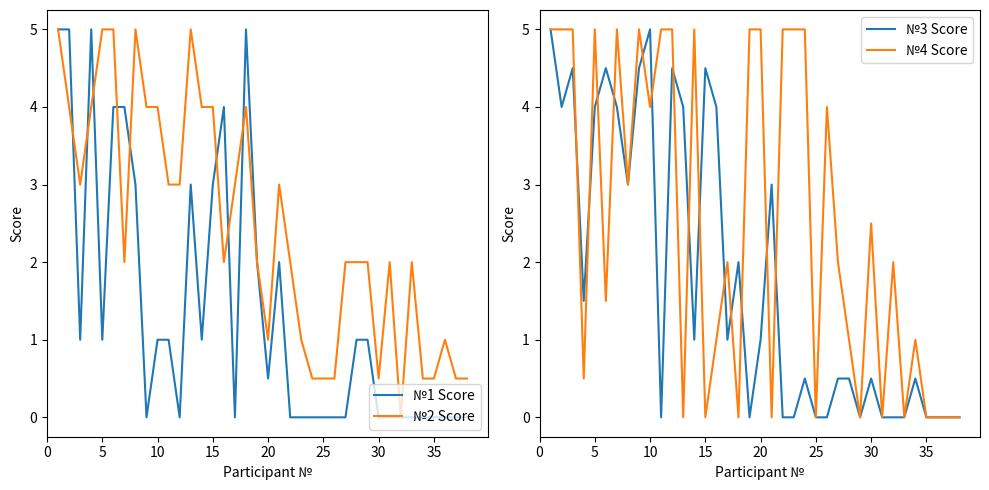

What is the value of the №2 Score point at the 5th from the left?

5.0